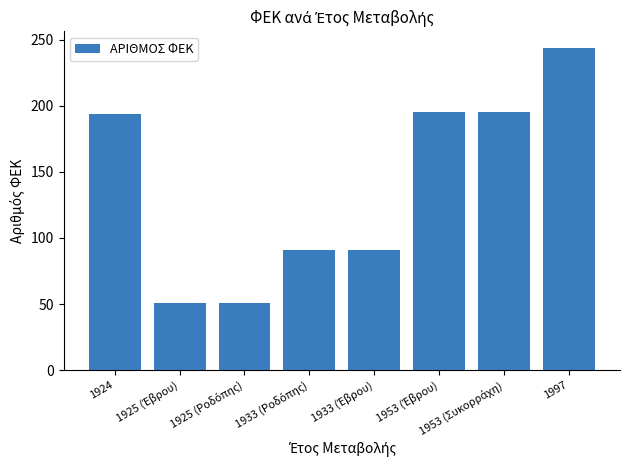

Which category has the highest value across all series?

1997